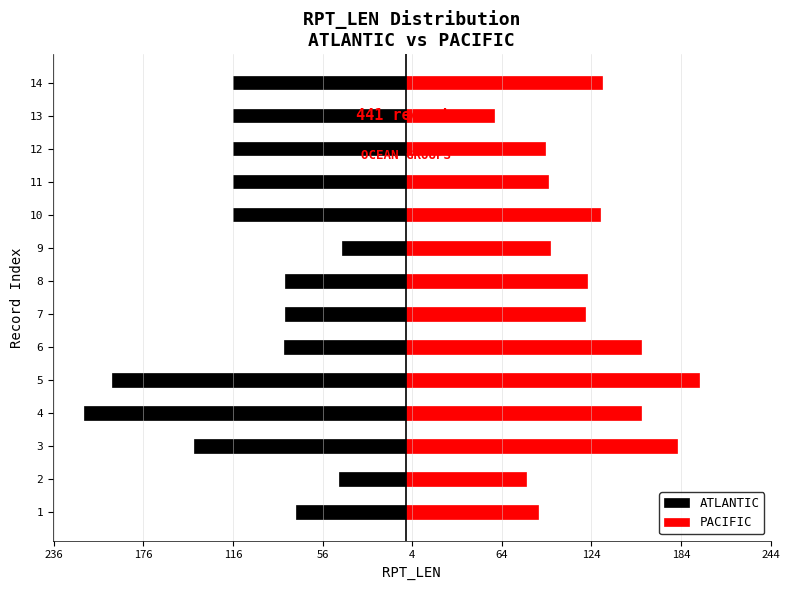

At how many categories does at least one series exceed -78?

14